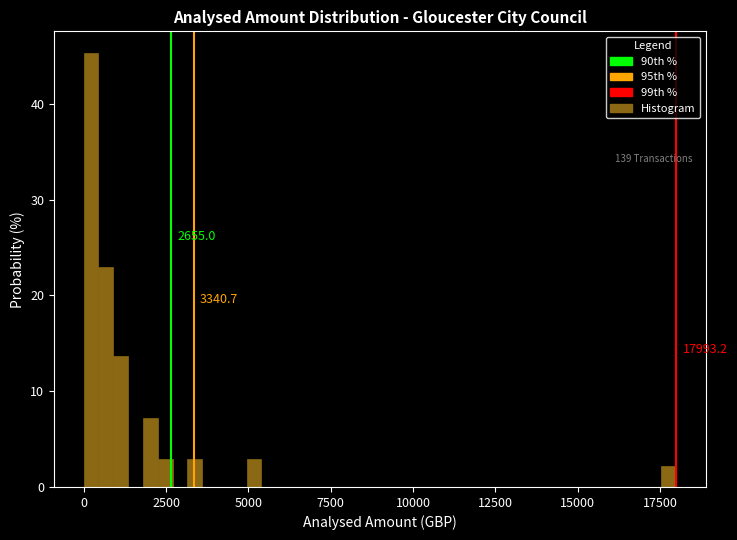

Around what value on the x-axis is the tallest bar? Give the approximate position of its centre, as read against the axis.

0